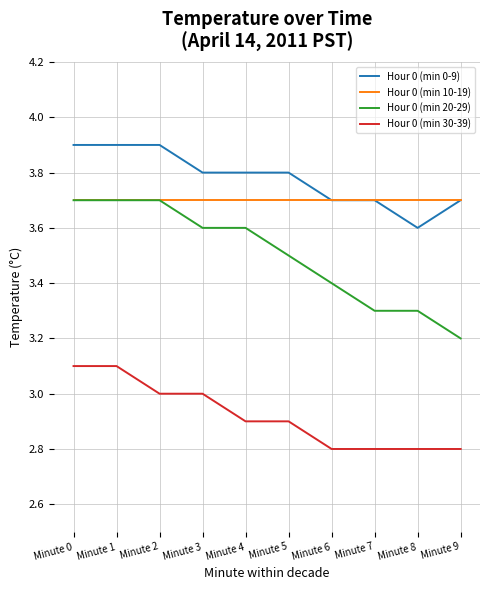

What is the minimum value shown in the chart?

2.8